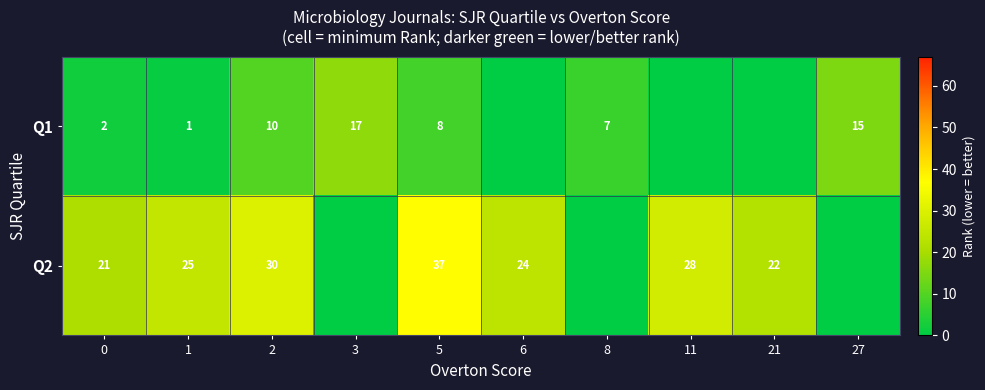

Is it true that Q2 equals 22 at 21?

True